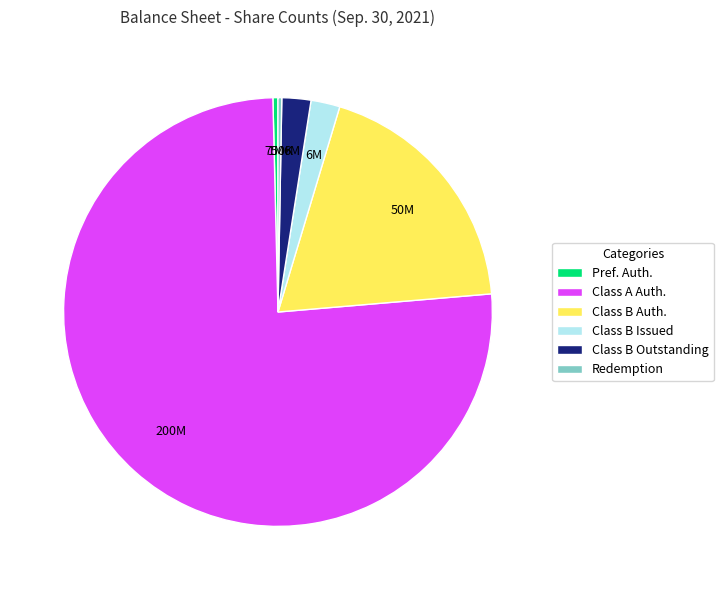

Is it true that Class B Issued is 2% of the pie?

True